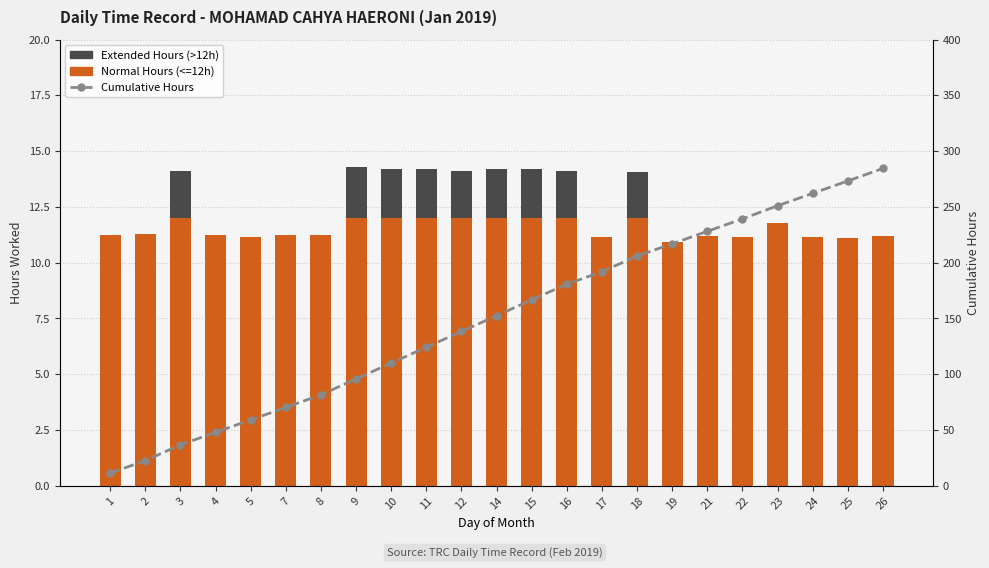

What is the maximum value for Normal Hours (<=12h)?

12.0